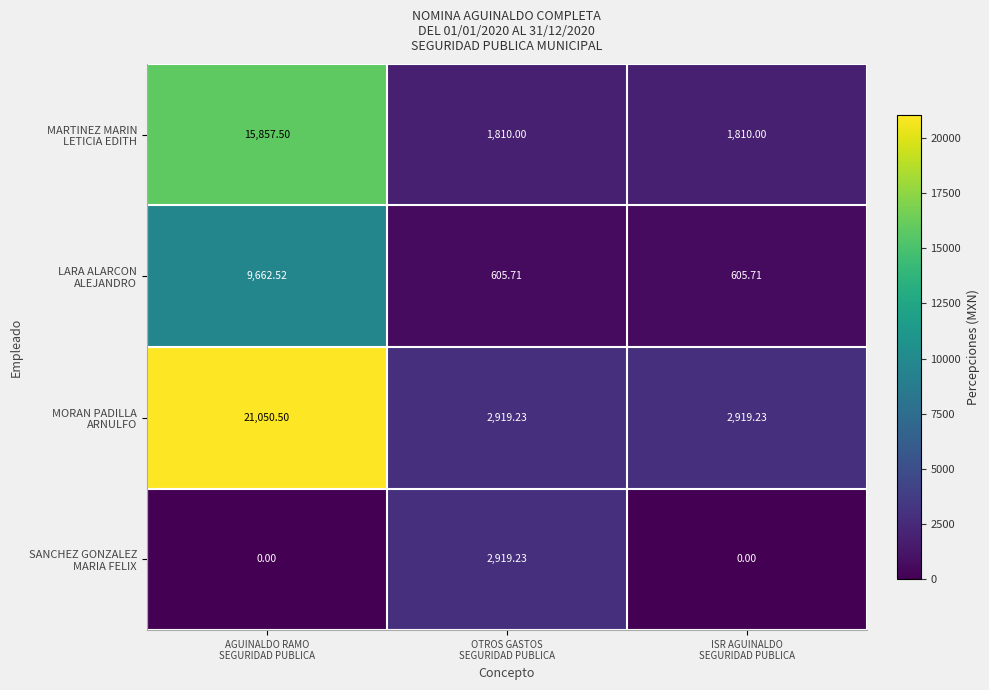

How many data points does each series have?

3